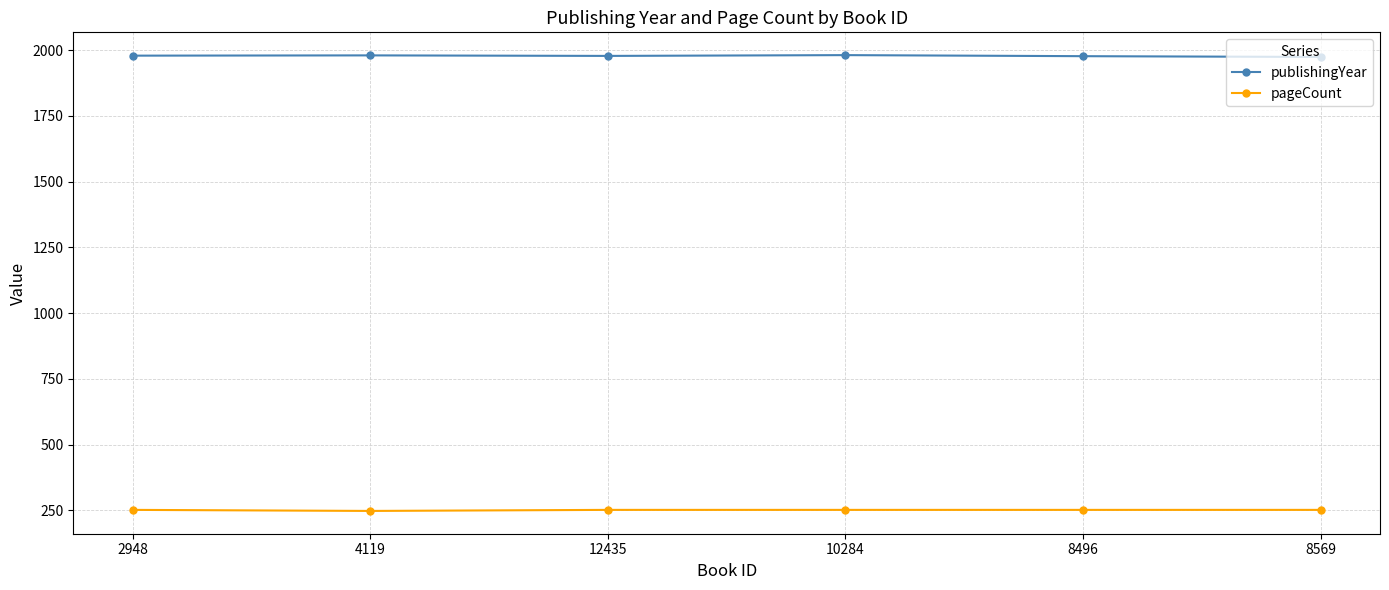

What is the approximate value of pageCount at 8496?

252